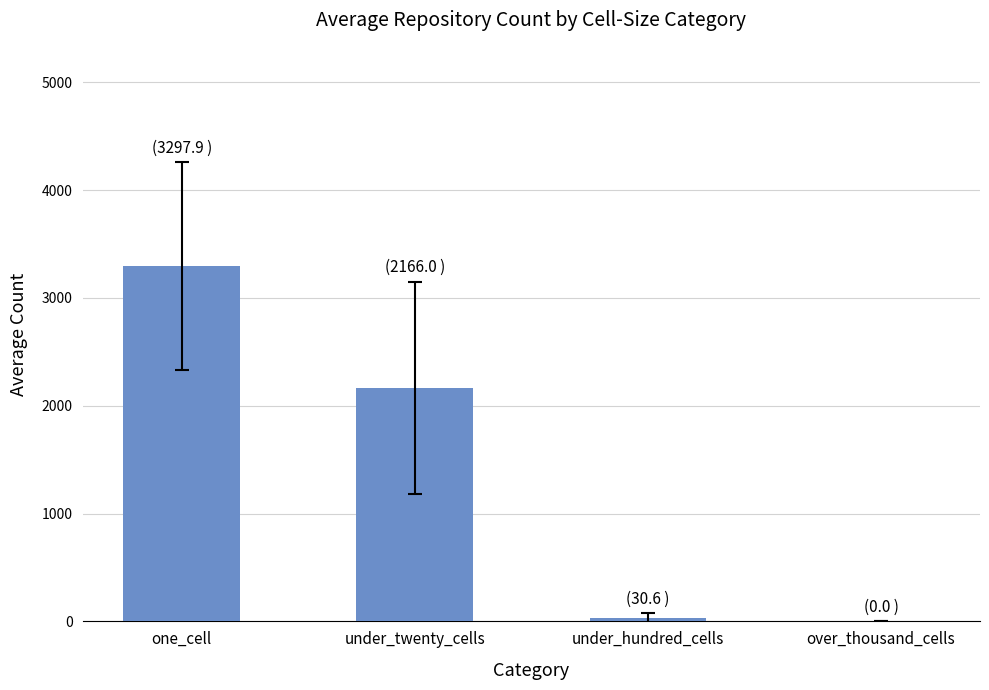

Count the number of values greater than 2166.

2